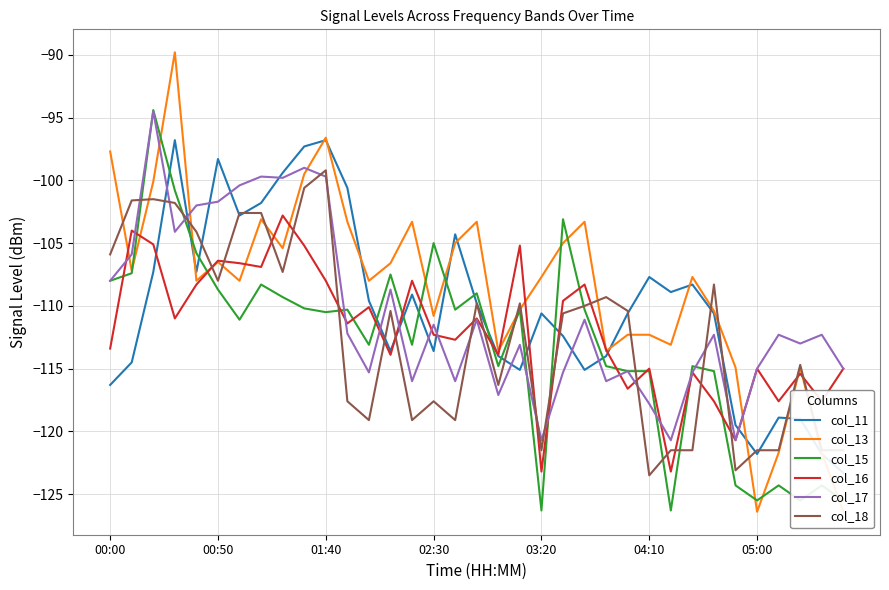

Reading left to right, transcribe all the data shown in this chart.

col_11: -116.3	-114.5	-107.3	-96.8	-107.3	-98.3	-102.8	-101.8	-99.4	-97.3	-96.8	-100.6	-109.6	-113.6	-109.1	-113.6	-104.3	-109.8	-114.0	-115.1	-110.6	-112.4	-115.1	-114.0	-110.6	-107.7	-108.9	-108.3	-110.6	-119.5	-121.8	-118.9	-119.0	-121.8	-123.3
col_13: -97.7	-107.2	-100.1	-89.8	-108.0	-106.5	-108.0	-103.1	-105.4	-99.5	-96.6	-103.3	-108.0	-106.6	-103.3	-110.8	-105.0	-103.3	-113.6	-110.3	-107.7	-105.0	-103.3	-113.6	-112.3	-112.3	-113.1	-107.7	-110.4	-114.9	-126.4	-121.7	-114.9	-121.7	-126.4
col_15: -108.0	-107.4	-94.4	-100.8	-105.8	-108.7	-111.1	-108.3	-109.3	-110.2	-110.5	-110.3	-113.1	-107.5	-113.1	-105.0	-110.3	-109.0	-114.8	-110.3	-126.3	-103.1	-110.3	-114.8	-115.2	-115.2	-126.3	-114.8	-115.2	-124.3	-125.5	-124.3	-125.5	-124.3	-125.5
col_16: -113.4	-104.0	-105.1	-111.0	-108.3	-106.4	-106.6	-106.9	-102.8	-105.2	-108.0	-111.4	-110.1	-113.9	-108.0	-112.3	-112.7	-111.0	-113.9	-105.2	-123.2	-109.6	-108.3	-113.5	-116.6	-115.0	-123.2	-115.3	-117.6	-120.7	-115.0	-117.6	-115.4	-117.6	-115.0
col_17: -108.0	-105.9	-94.5	-104.1	-102.0	-101.7	-100.4	-99.7	-99.8	-99.0	-99.7	-112.2	-115.3	-108.7	-116.0	-111.5	-116.0	-111.1	-117.1	-113.1	-120.7	-115.3	-111.1	-116.0	-115.2	-117.8	-120.7	-115.3	-112.3	-120.7	-115.0	-112.3	-113.0	-112.3	-115.0
col_18: -105.9	-101.6	-101.5	-101.8	-104.1	-108.0	-102.6	-102.6	-107.3	-100.6	-99.2	-117.6	-119.1	-110.4	-119.1	-117.6	-119.1	-109.8	-116.3	-109.8	-121.5	-110.6	-110.0	-109.3	-110.4	-123.5	-121.5	-121.5	-108.3	-123.1	-121.5	-121.5	-114.7	-121.5	-121.5